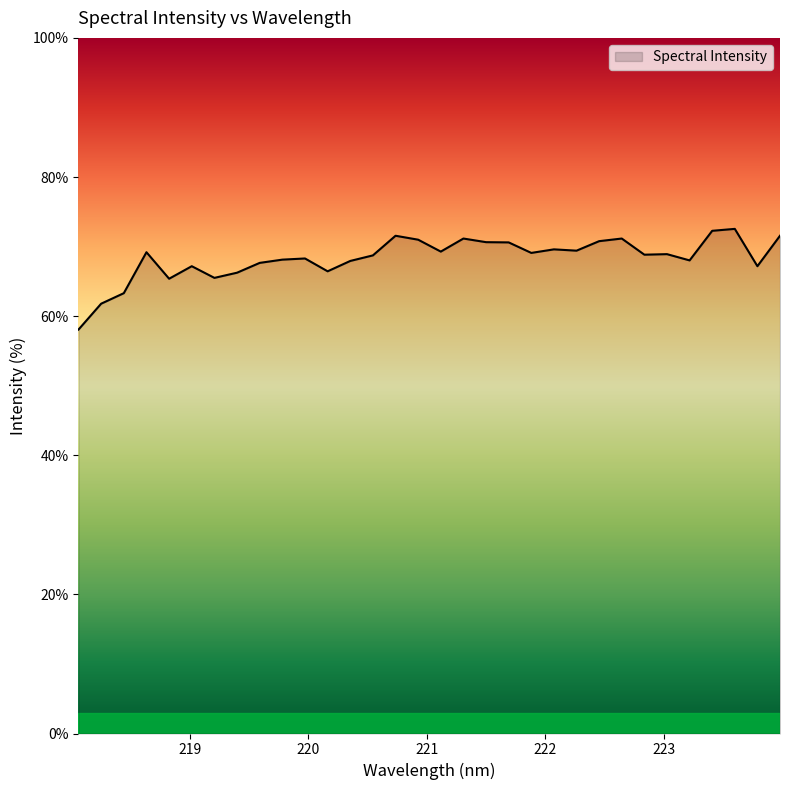

Does the chart display data point markers on the line(s)?

No